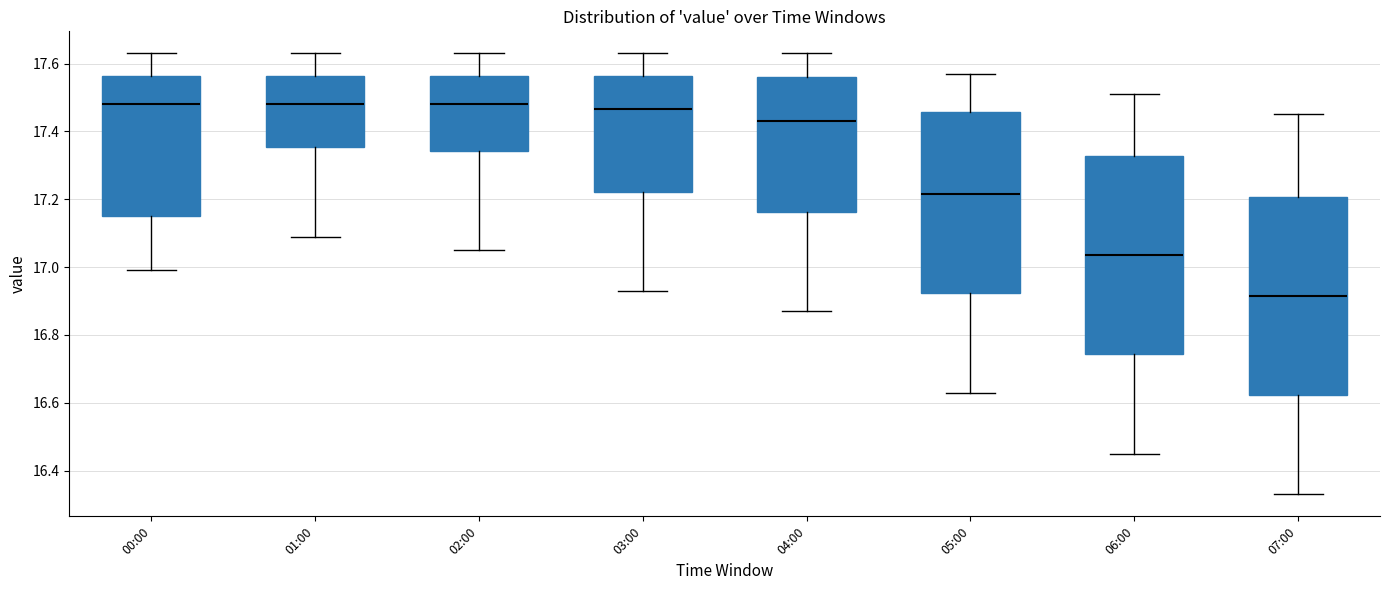

Reading left to right, read every box against the y-axis: the position of its median line, the range the box covers, and the ends of its whiskers. The values are not printed on the chart, so give them approximately, as read against the axis.

00:00: median 17.48, box 17.16 to 17.56, whiskers 17.00 to 17.64
01:00: median 17.48, box 17.36 to 17.56, whiskers 17.10 to 17.64
02:00: median 17.48, box 17.34 to 17.56, whiskers 17.06 to 17.64
03:00: median 17.46, box 17.22 to 17.56, whiskers 16.94 to 17.64
04:00: median 17.44, box 17.16 to 17.56, whiskers 16.88 to 17.64
05:00: median 17.22, box 16.92 to 17.46, whiskers 16.64 to 17.58
06:00: median 17.04, box 16.74 to 17.32, whiskers 16.46 to 17.52
07:00: median 16.92, box 16.62 to 17.20, whiskers 16.34 to 17.46